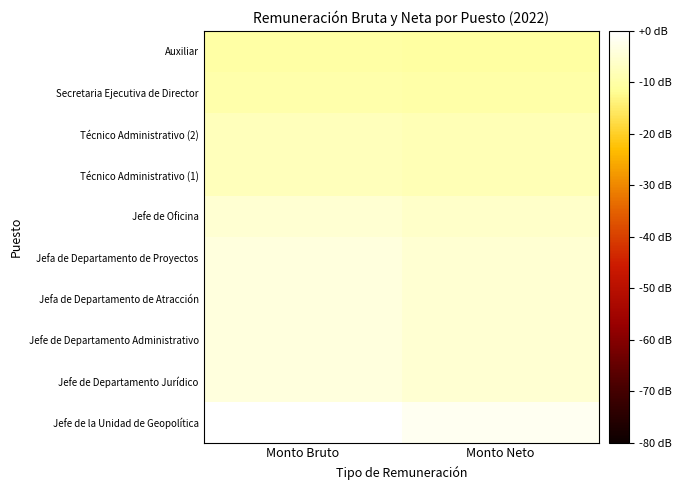

Reading right to left, transcribe all the data shown in this chart.

Jefe de la Unidad de Geopolítica: Monto Neto=-1.8	Monto Bruto=0.0
Jefe de Departamento Jurídico: Monto Neto=-5.2	Monto Bruto=-3.9
Jefe de Departamento Administrativo: Monto Neto=-5.2	Monto Bruto=-3.9
Jefa de Departamento de Atracción: Monto Neto=-5.2	Monto Bruto=-3.9
Jefa de Departamento de Proyectos: Monto Neto=-5.2	Monto Bruto=-3.9
Jefe de Oficina: Monto Neto=-6.0	Monto Bruto=-5.0
Técnico Administrativo (1): Monto Neto=-8.3	Monto Bruto=-7.6
Técnico Administrativo (2): Monto Neto=-8.3	Monto Bruto=-7.6
Secretaria Ejecutiva de Director: Monto Neto=-9.8	Monto Bruto=-9.5
Auxiliar: Monto Neto=-10.4	Monto Bruto=-10.2